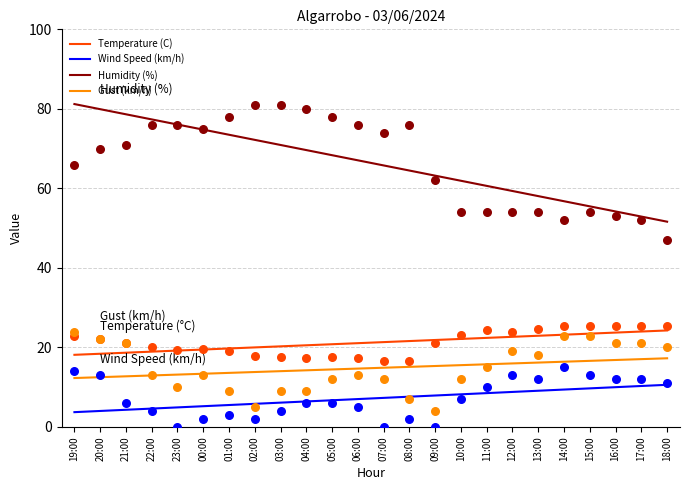

Which series contains the highest Y value?

Humidity (%)